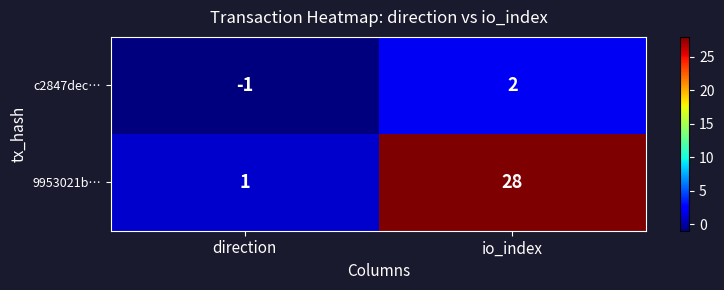

What is the approximate value of 9953021b… at io_index, to the nearest 5?

30